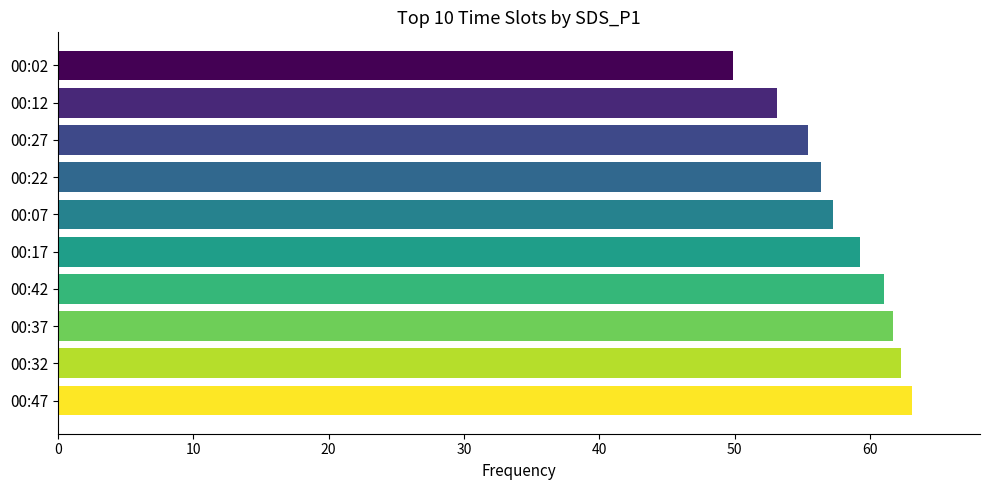

True or false: the data shows 91.1 at 00:42.

False